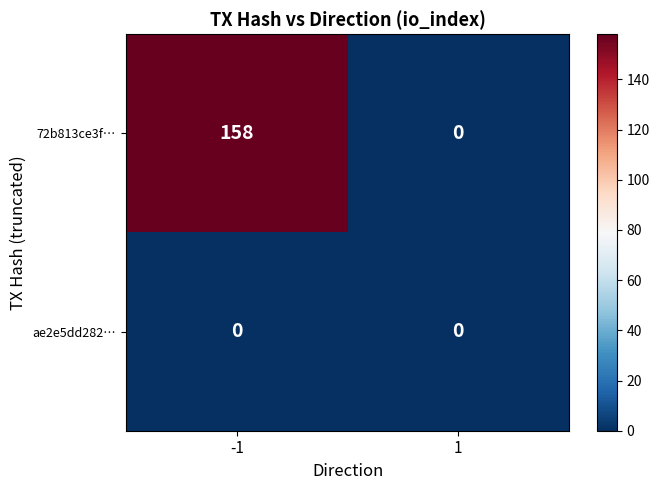

Which series has the widest spread of values?

72b813ce3f…